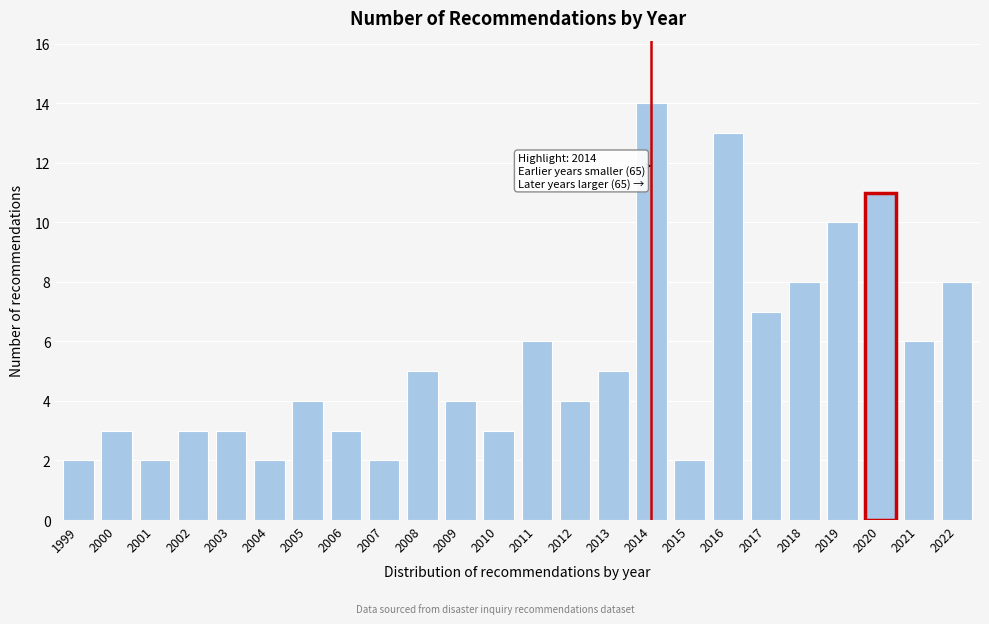

Reading right to left, transcribe all the data shown in this chart.

2022=8	2021=6	2020=11	2019=10	2018=8	2017=7	2016=13	2015=2	2014=14	2013=5	2012=4	2011=6	2010=3	2009=4	2008=5	2007=2	2006=3	2005=4	2004=2	2003=3	2002=3	2001=2	2000=3	1999=2